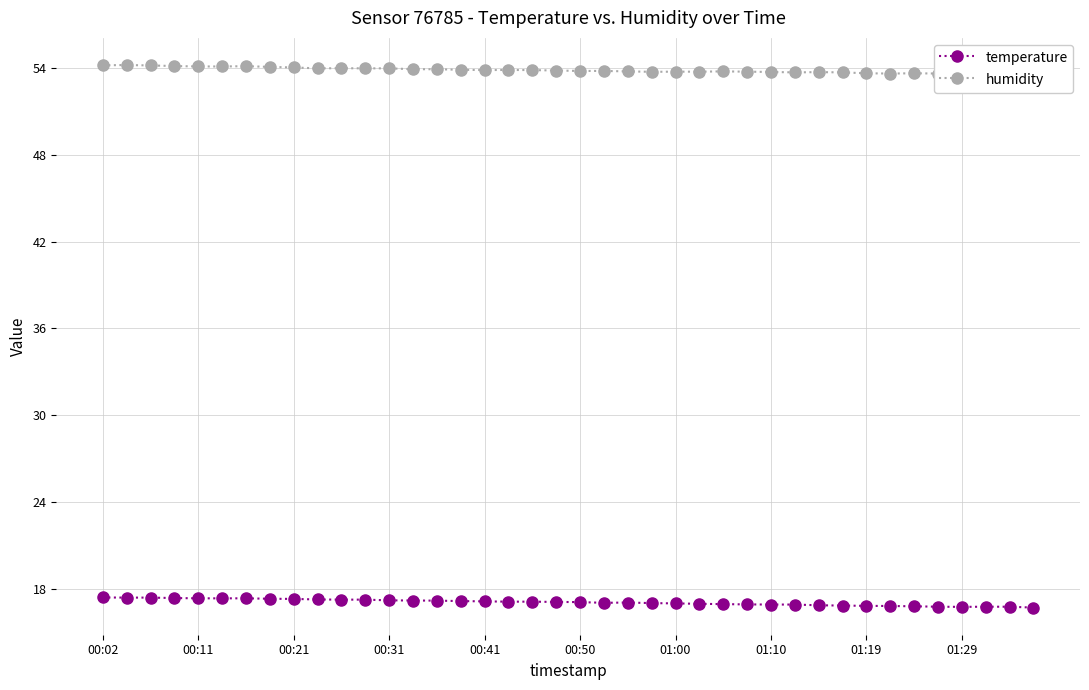

What is the highest value of the temperature series?

17.4